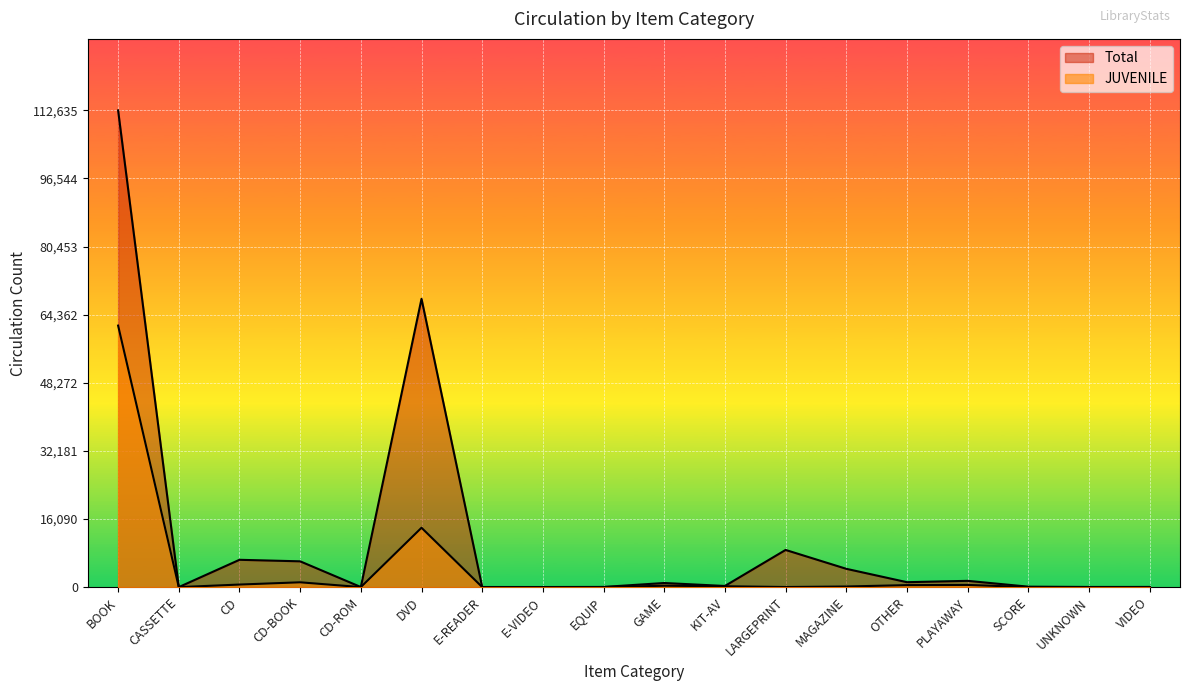

Rank the series by their maximum value, from lowest to highest.

JUVENILE, Total